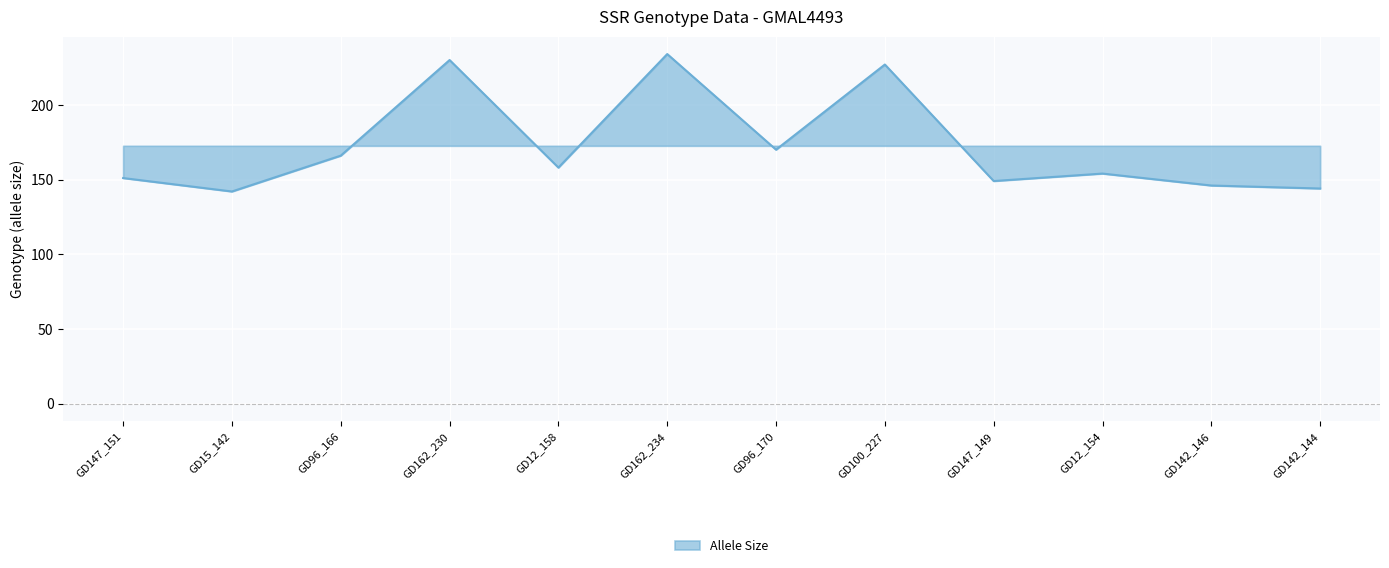

What is the sum of the values at GD12_154 and GD142_144?

298